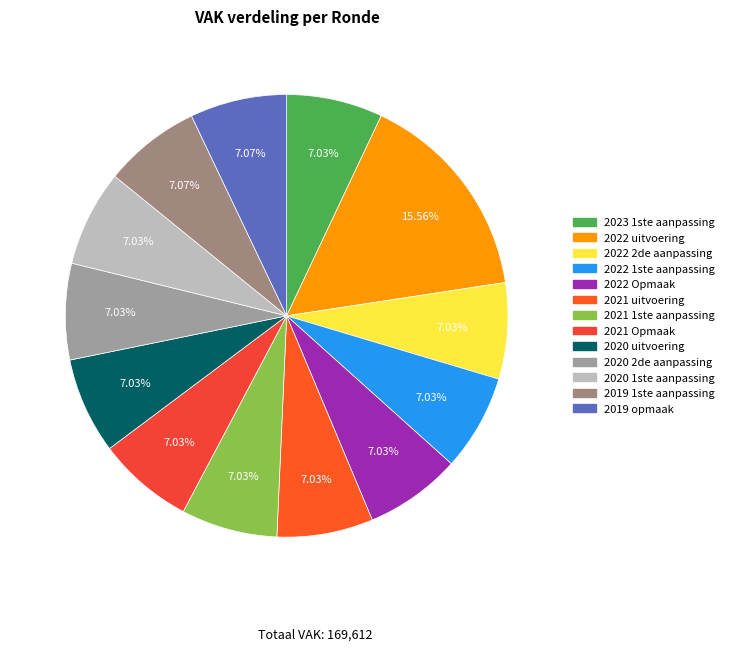

Combined, what portion of the pie is 2022 1ste aanpassing and 2021 1ste aanpassing?

14.1%